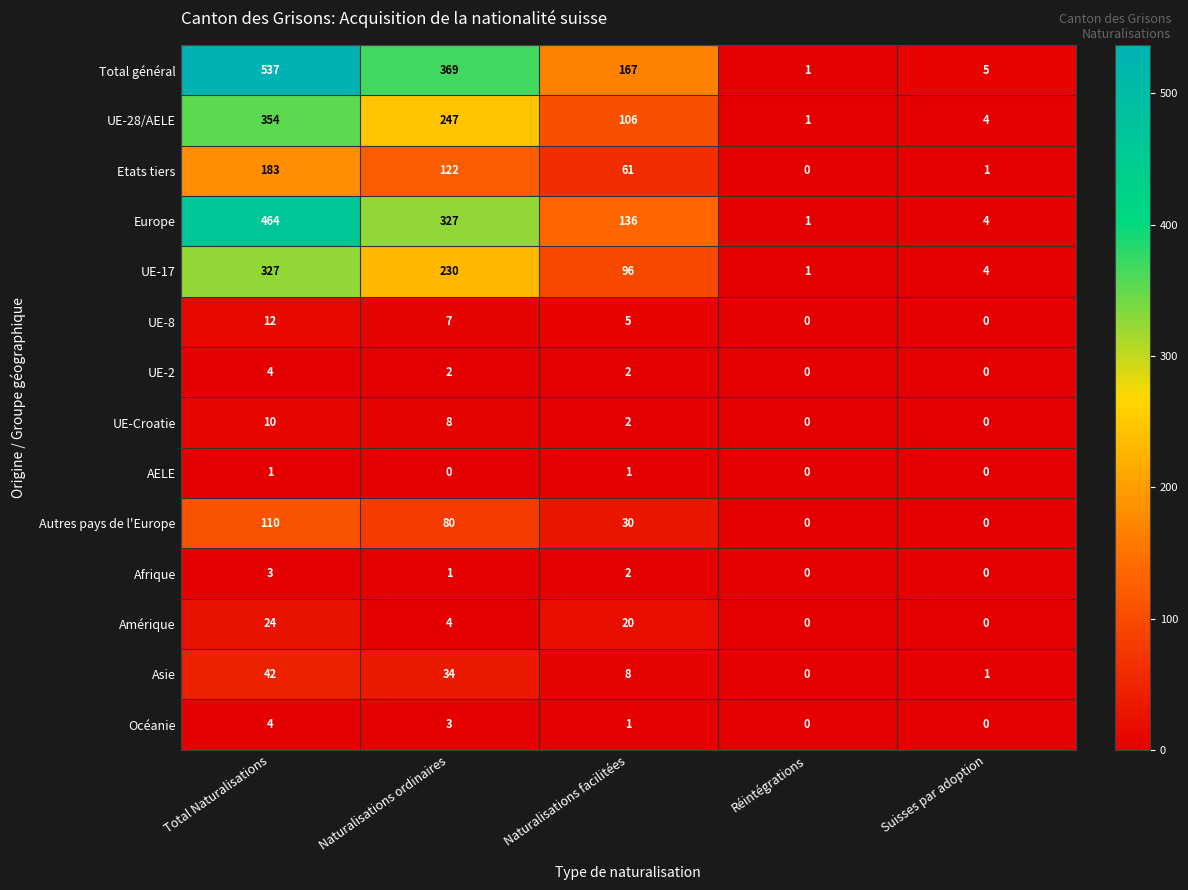

At which category is the sum across all series the highest?

Total Naturalisations